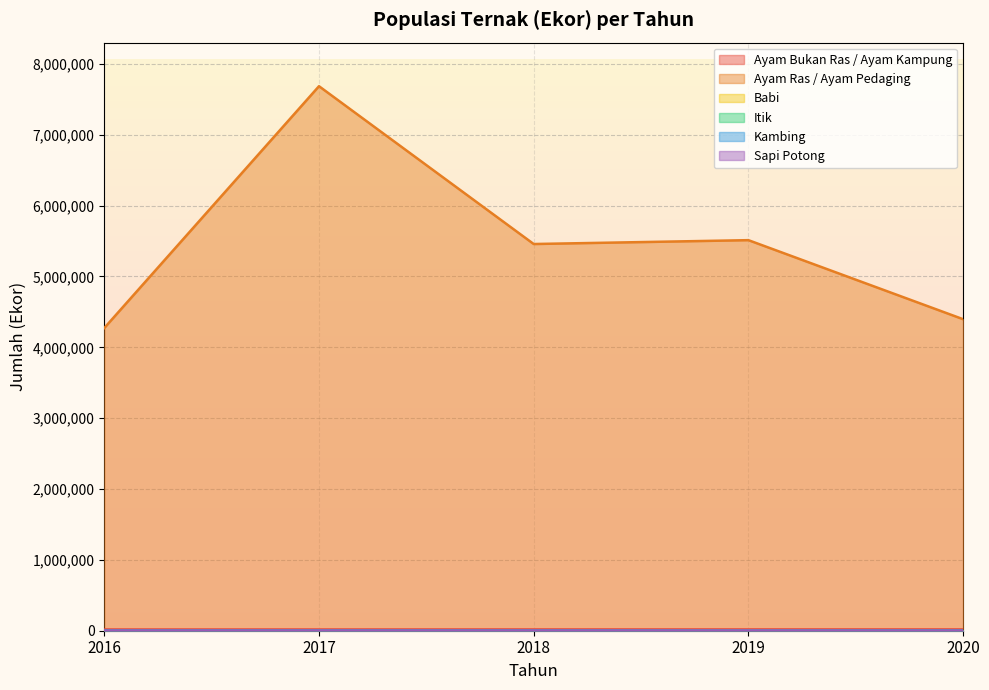

Is it true that Ayam Bukan Ras / Ayam Kampung equals 30176 at 2019?

False